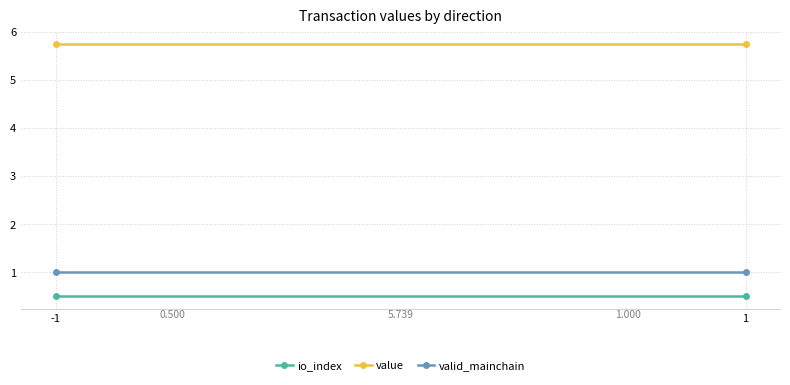

How many lines are shown in the chart?

3